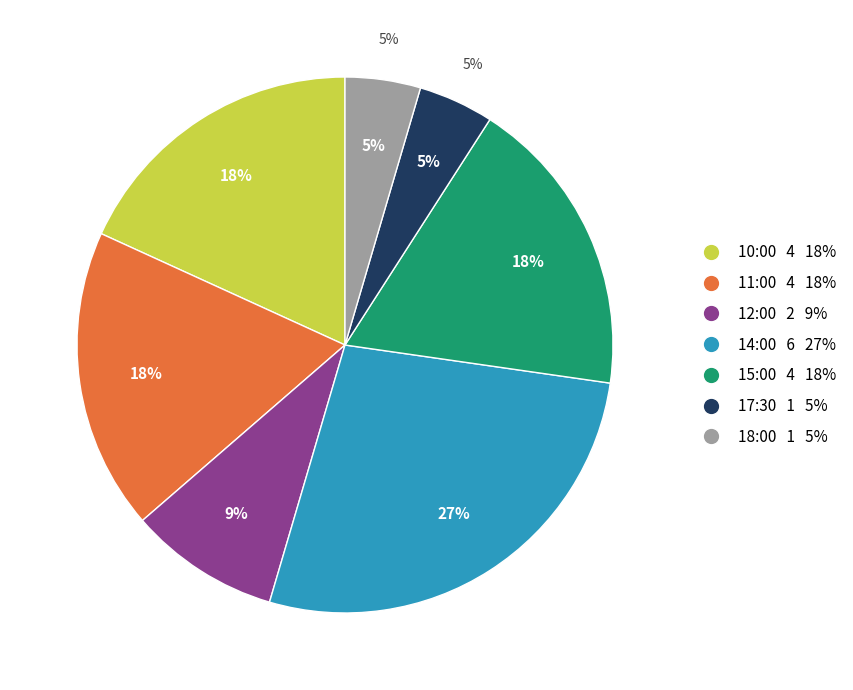

Is 10:00 the majority of the pie?

No